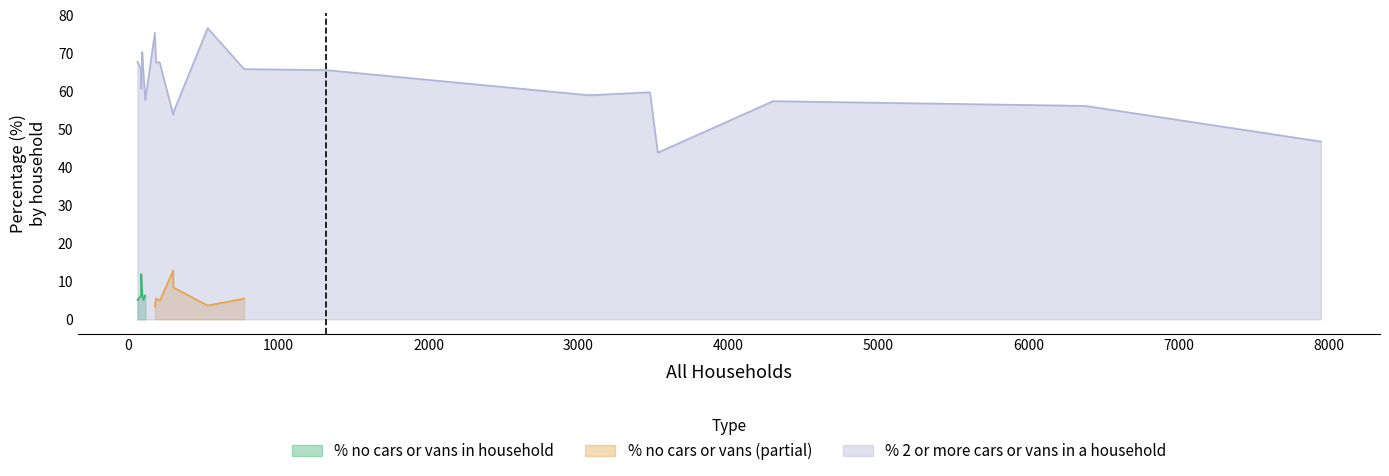

What is the minimum value shown in the chart?

3.4